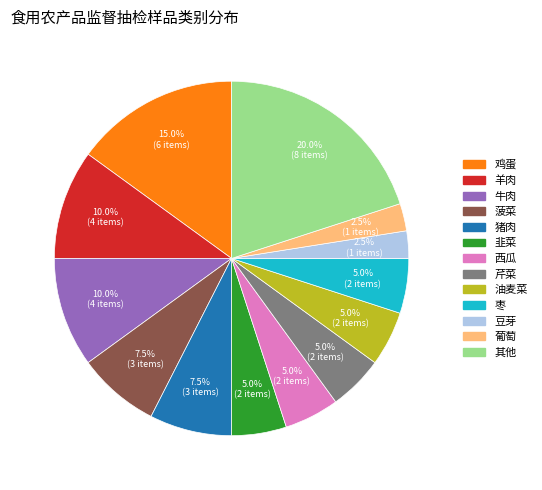

Is there a majority slice in this chart?

No